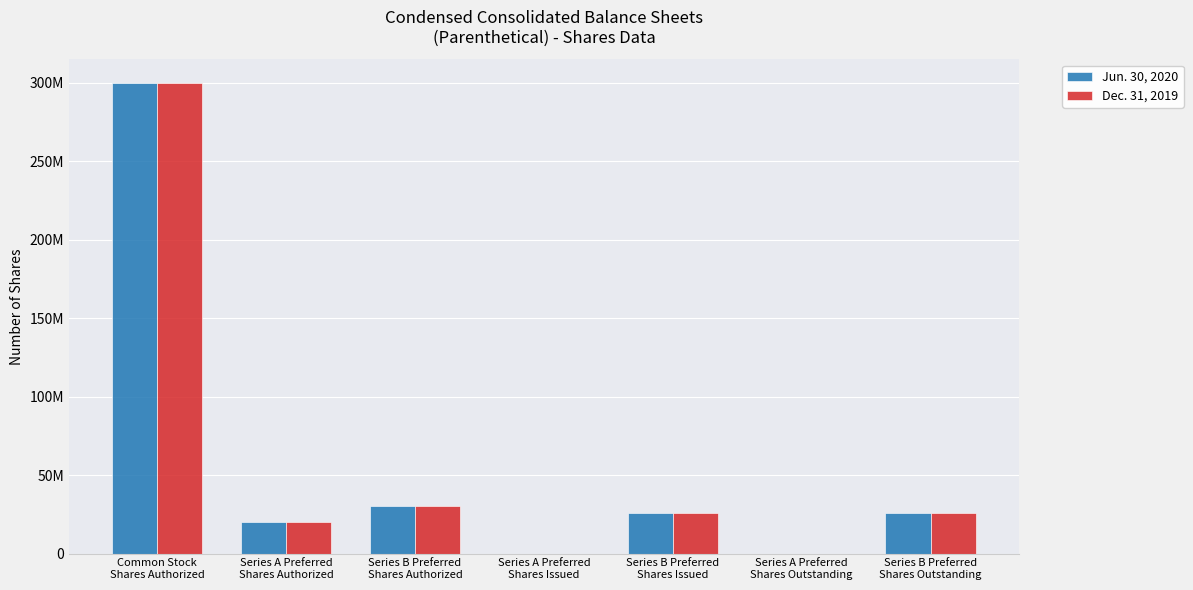

Are the bars grouped side by side (vs. stacked)?

Yes